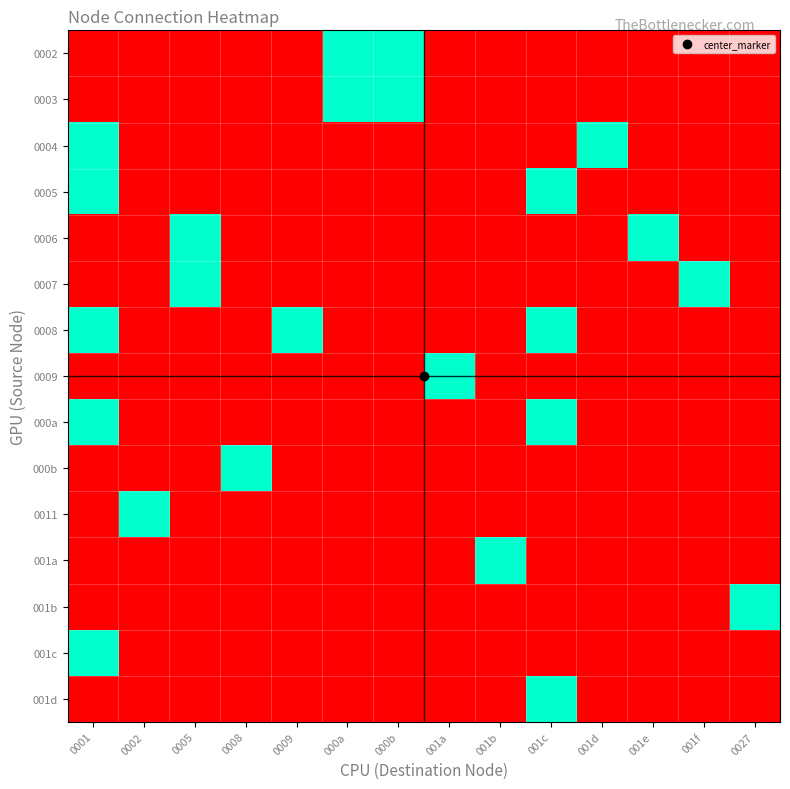

Between 001a and 001b, which is larger?

001a